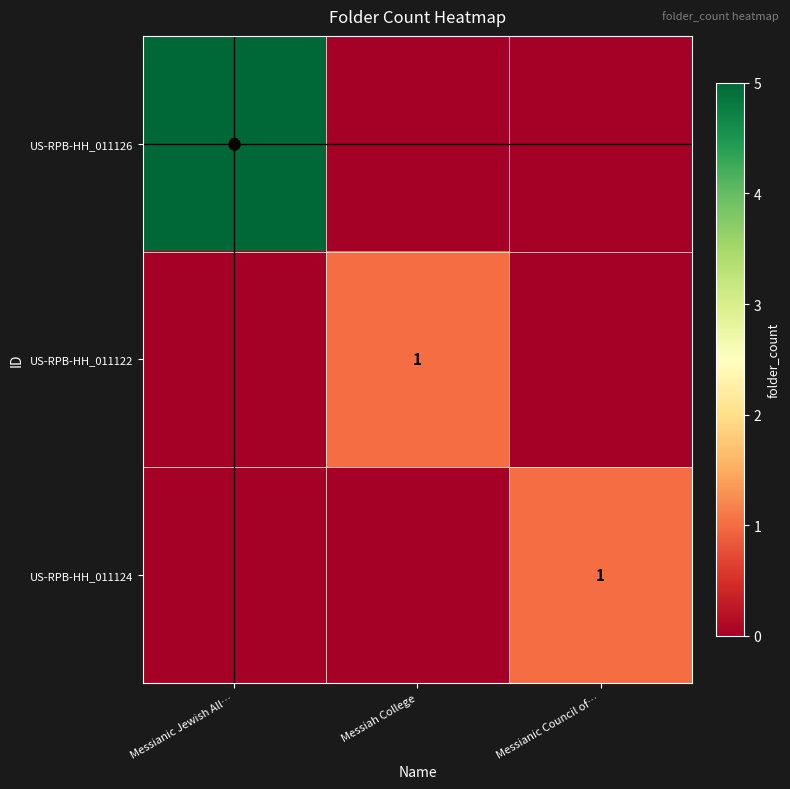

Count the number of categories in the chart.

3